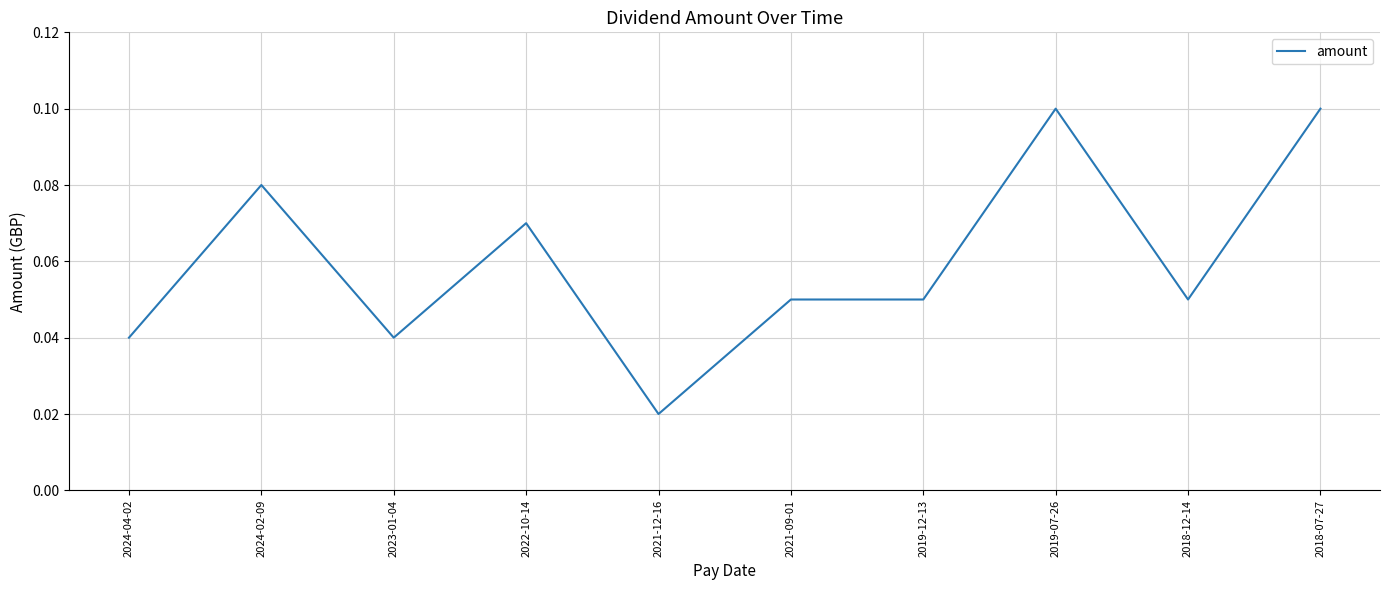

Which label corresponds to the smallest value in the chart?

2021-12-16